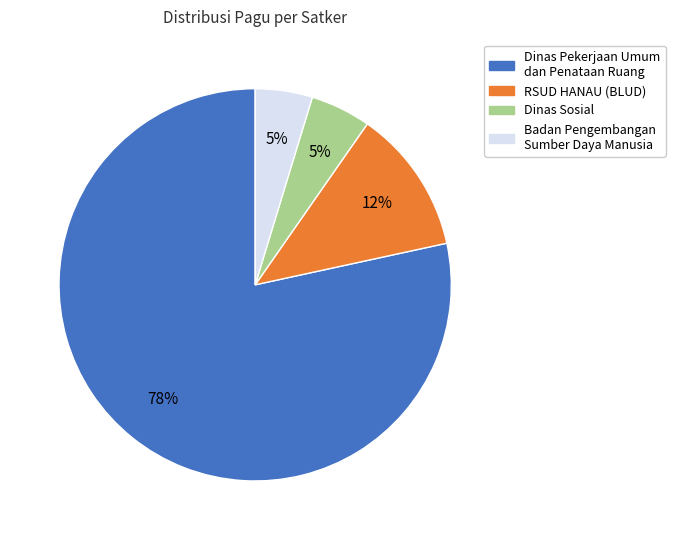

Combined, do RSUD HANAU (BLUD) and Dinas Pekerjaan Umum dan Penataan Ruang account for over 50%?

Yes